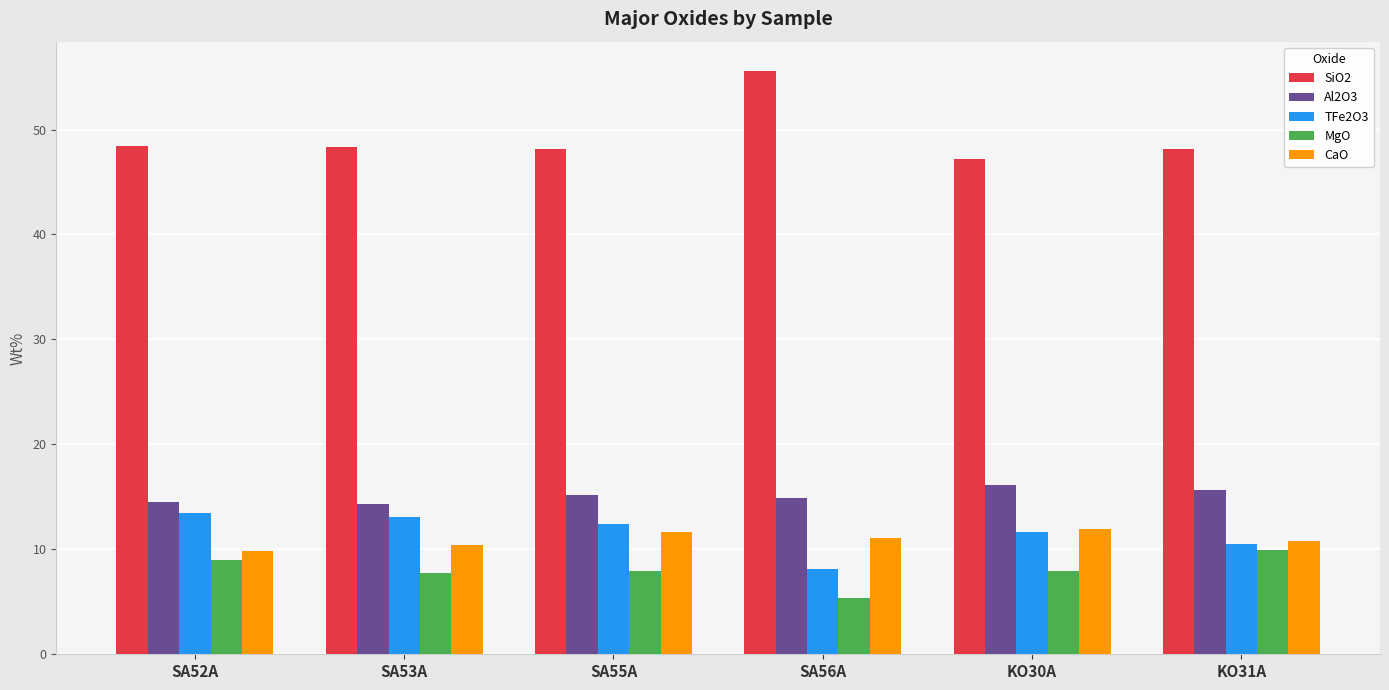

What is the approximate value of CaO at KO31A?

10.8